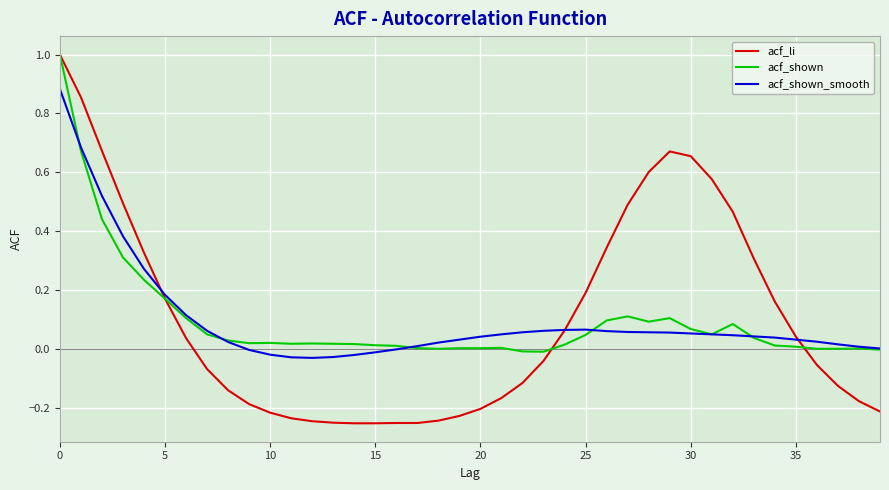

What is the highest value of the acf_shown series?

1.0